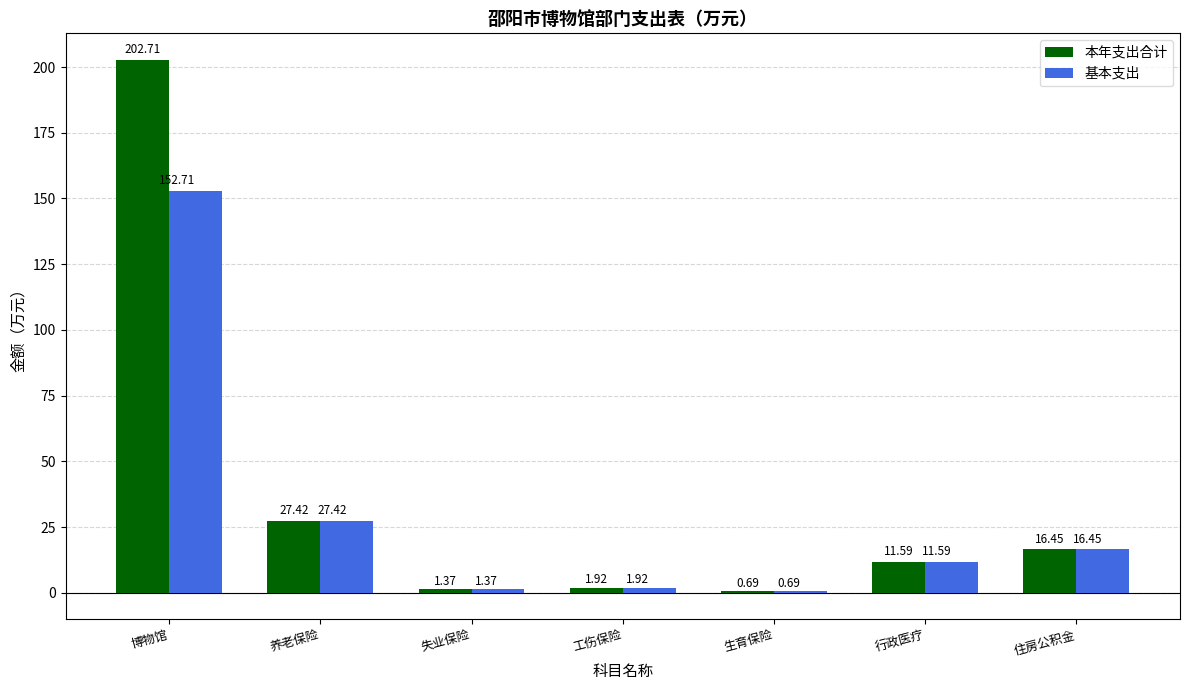

Which series has the widest spread of values?

本年支出合计